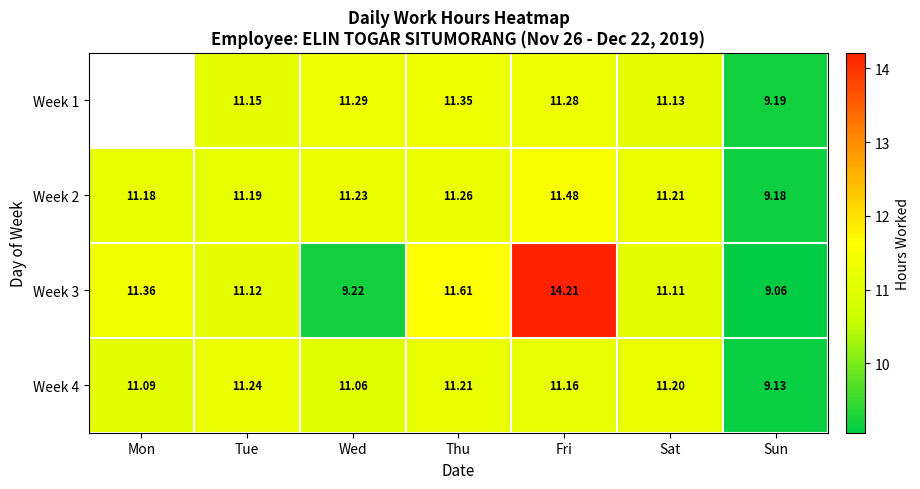

Rank the categories by Week 4 value from lowest to highest.

Sun, Wed, Mon, Fri, Sat, Thu, Tue